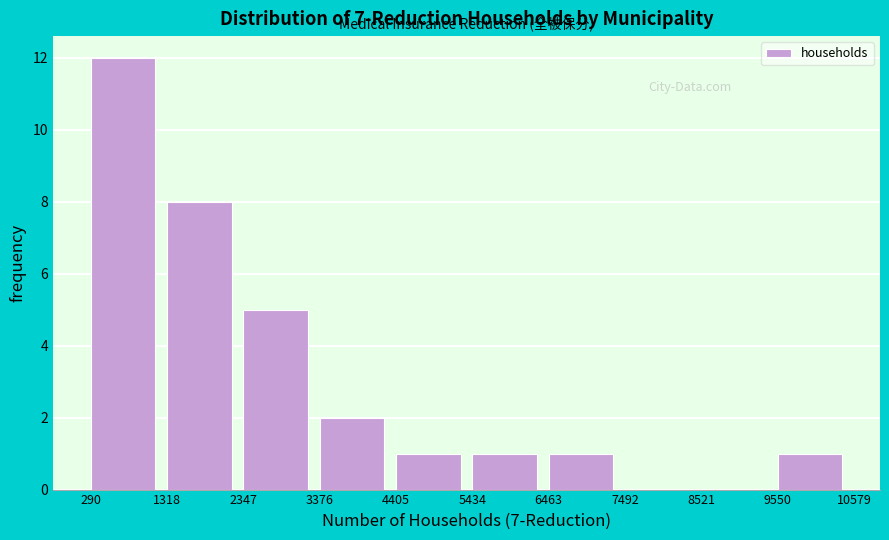

Reading left to right, list every bar in this chart as the range it spans on the x-axis followed by its height. The values are not printed on the chart, so give them approximately, as read against the axis.

290 to 1318: 12
1318 to 2347: 8
2347 to 3376: 5
3376 to 4405: 2
4405 to 5434: 1
5434 to 6463: 1
6463 to 7492: 1
7492 to 8521: 0
8521 to 9550: 0
9550 to 10579: 1